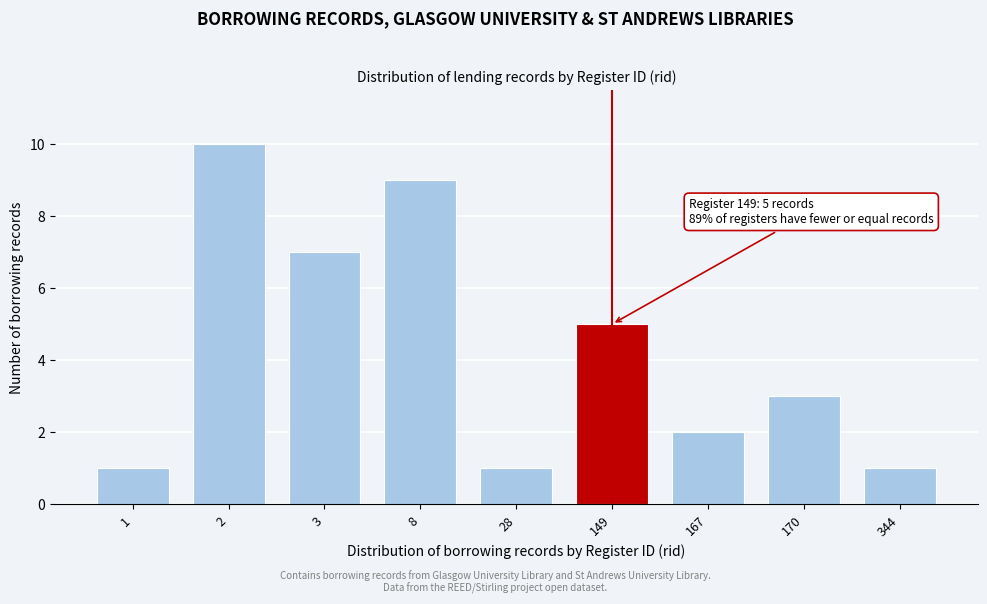

Reading right to left, extract all data points from this chart.

1	3	2	5	1	9	7	10	1